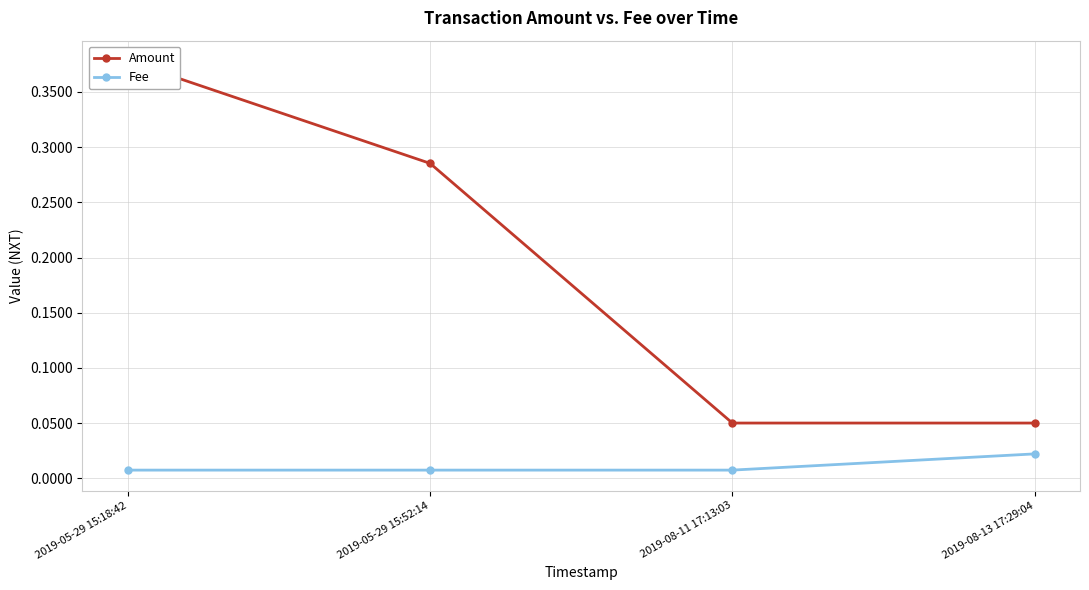

Rank the series by their average value, from highest to lowest.

Amount, Fee